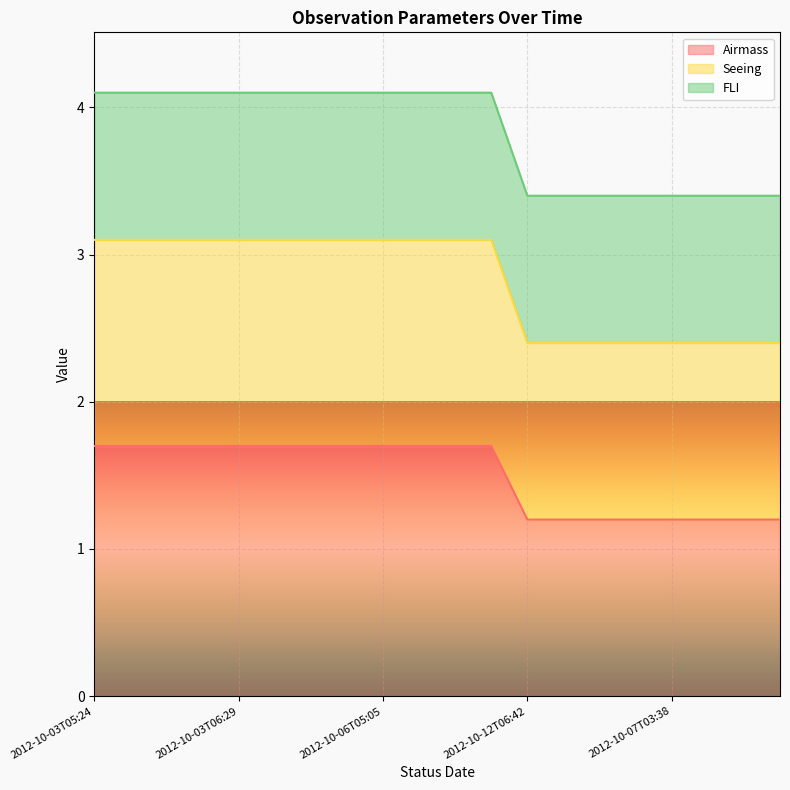

What is the minimum value for Airmass?

1.2